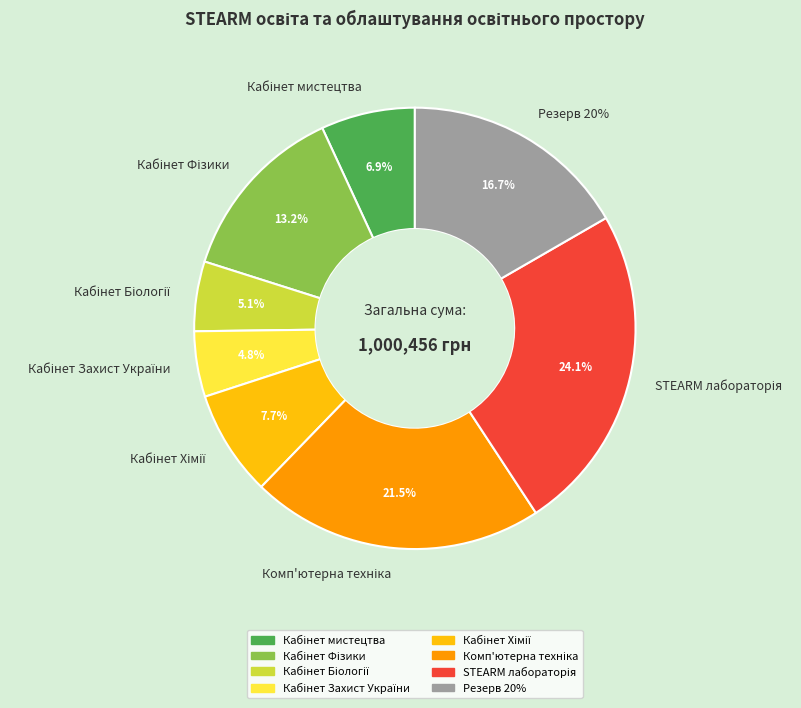

Which category has the smallest portion of the pie?

Кабінет Захист України